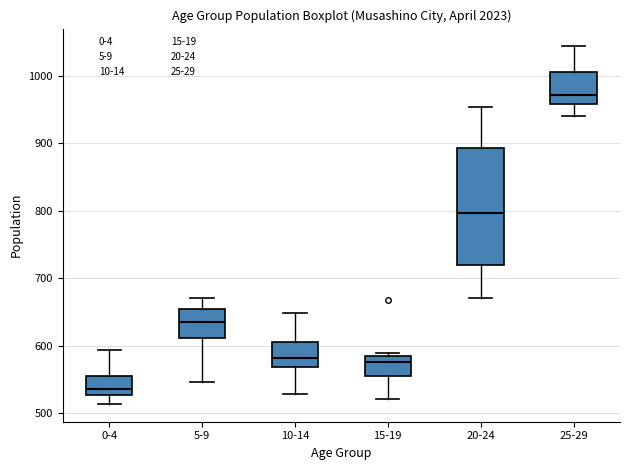

Where does the upper whisker of the box for 10-14 end on the y-axis? The values are not printed on the chart, so give them approximately, as read against the axis.

650